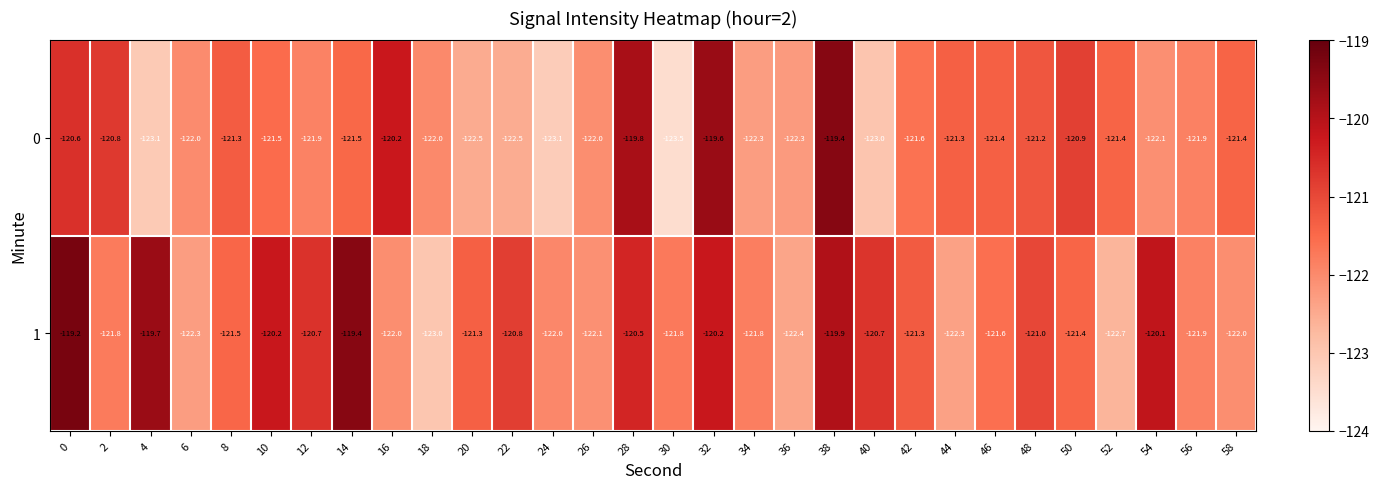

At which label is 0 closest to -121?

50